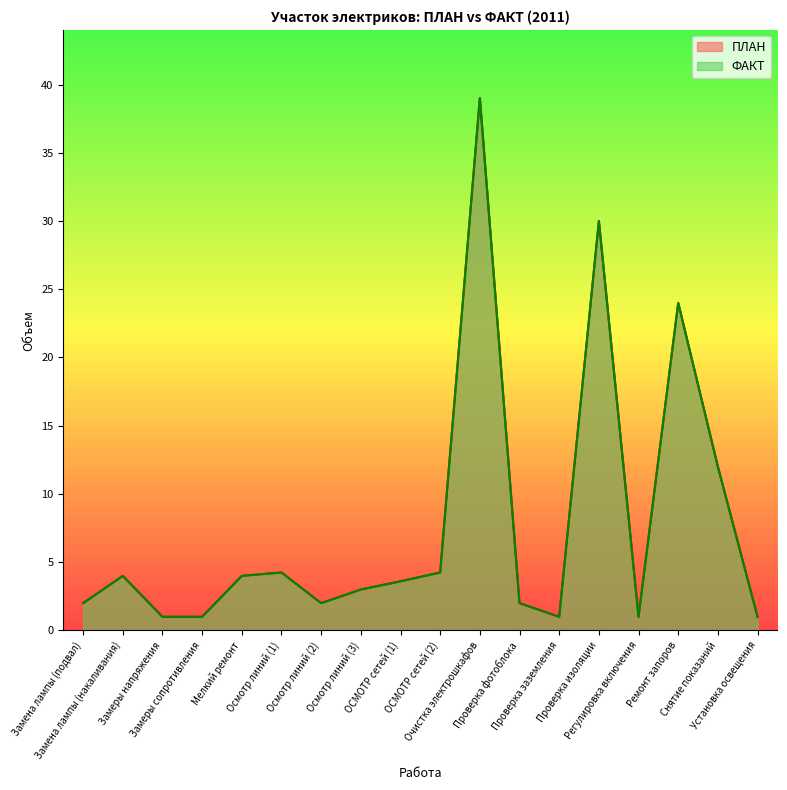

At which category is the sum across all series the highest?

Очистка электрошкафов